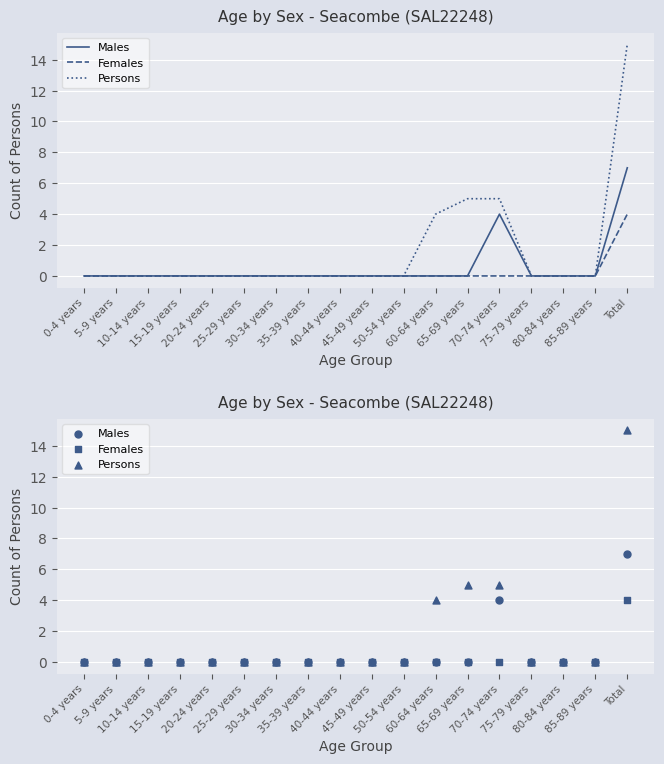

What are all the series names shown in the legend?

Males, Females, Persons